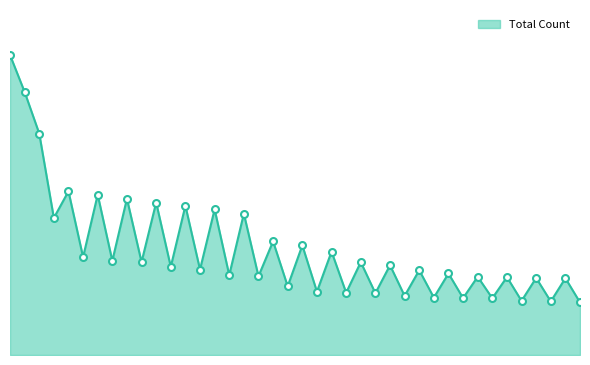

What is the difference between the maximum and second lowest values?

3023